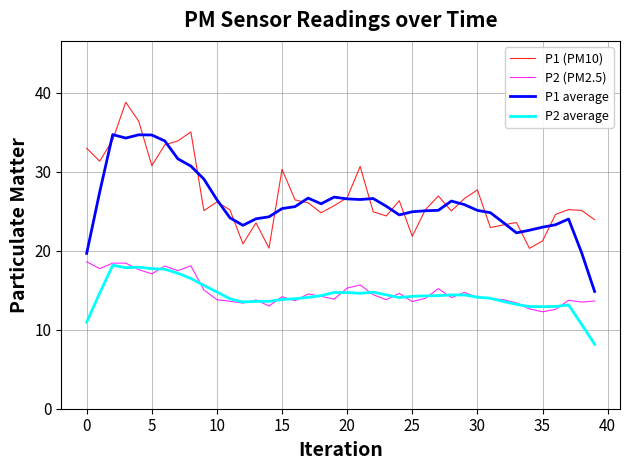

True or false: P1 (PM10) and P2 (PM2.5) intersect in this chart.

False